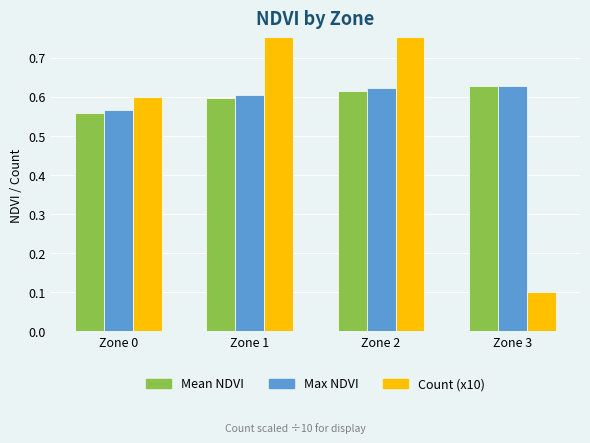

Reading left to right, extract all data points from this chart.

Mean NDVI: Zone 0=0.6	Zone 1=0.6	Zone 2=0.6	Zone 3=0.6
Max NDVI: Zone 0=0.6	Zone 1=0.6	Zone 2=0.6	Zone 3=0.6
Count (x10): Zone 0=0.6	Zone 1=2.1	Zone 2=1.2	Zone 3=0.1